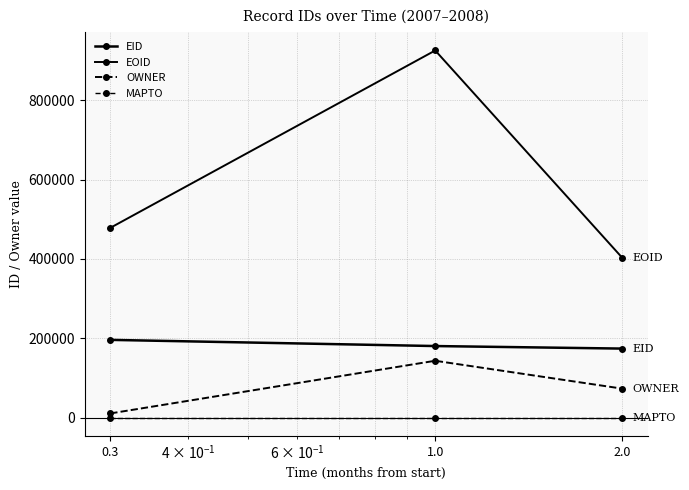

How many values in the EOID series are below 478426?

1